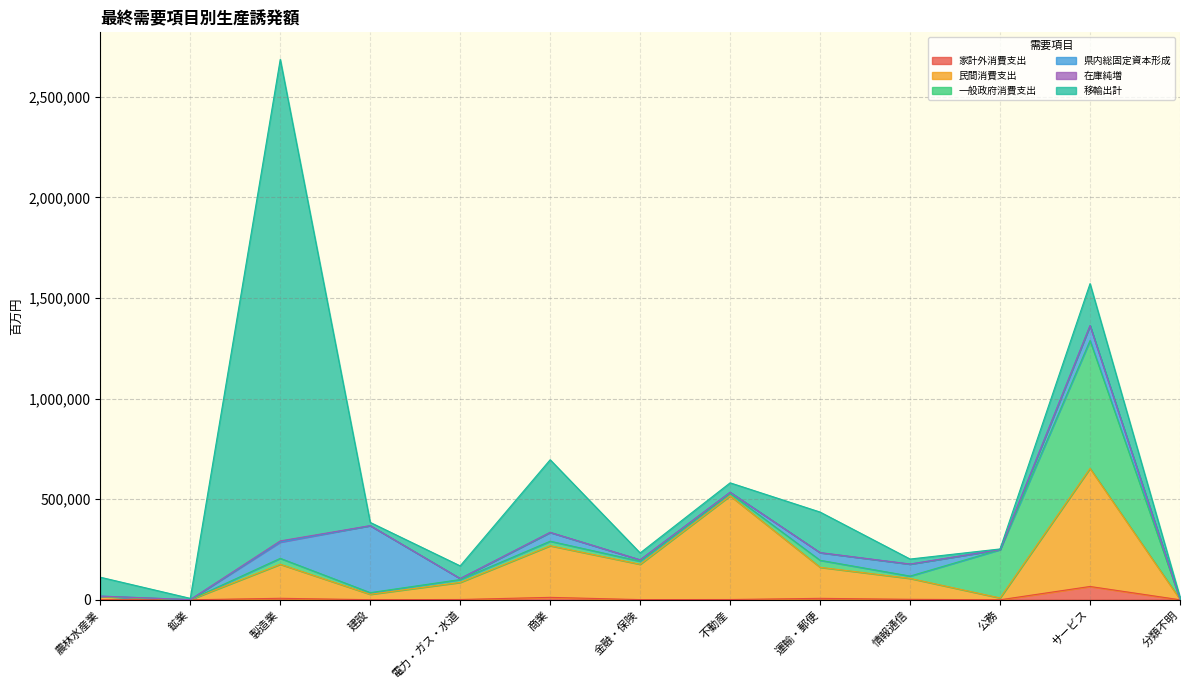

How many lines are shown in the chart?

6